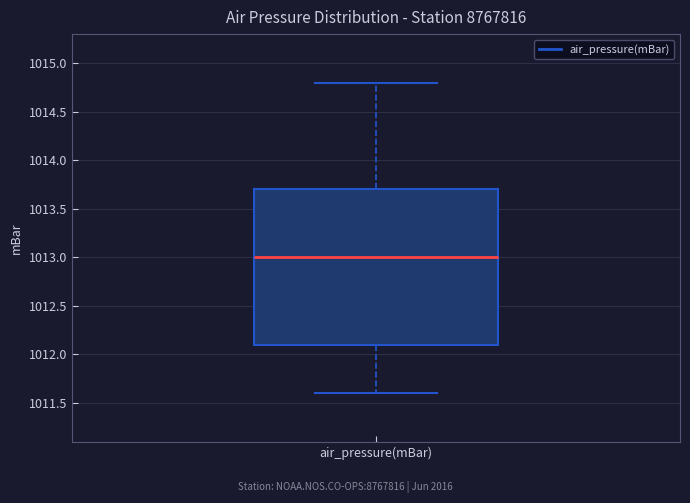

Where is the upper edge of the box for air_pressure(mBar) on the y-axis? The values are not printed on the chart, so give them approximately, as read against the axis.

1013.7